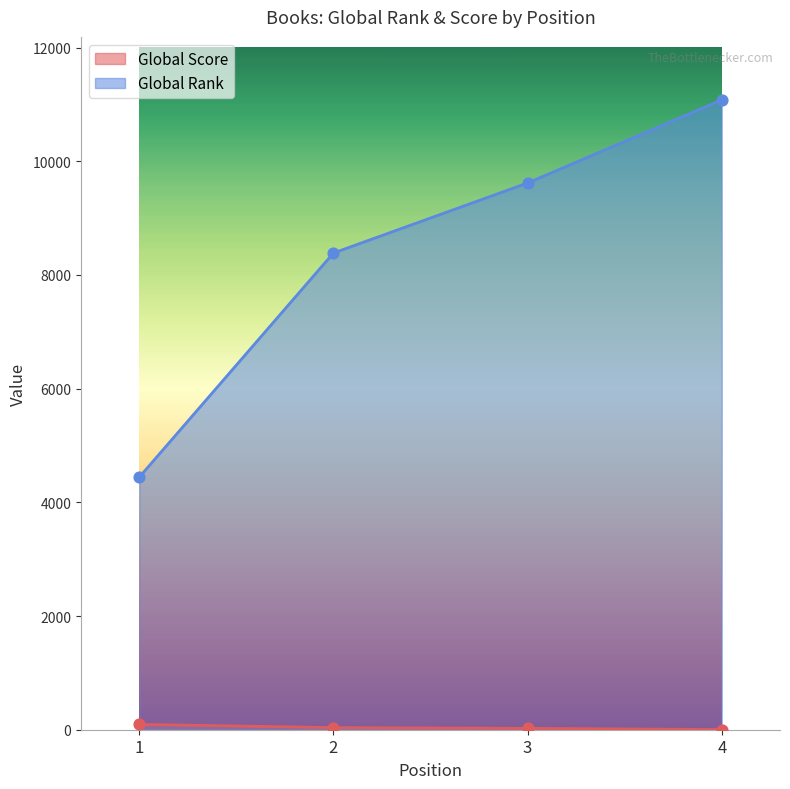

What is the total value across all series at 4?

11083